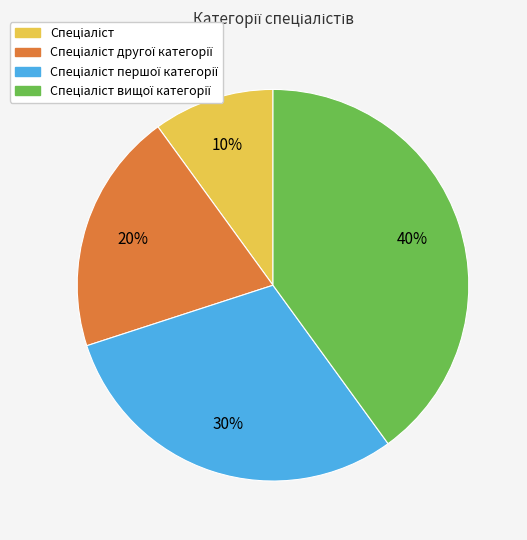

To the nearest percent, what is the difference between the largest and smallest slice percentages?

30%